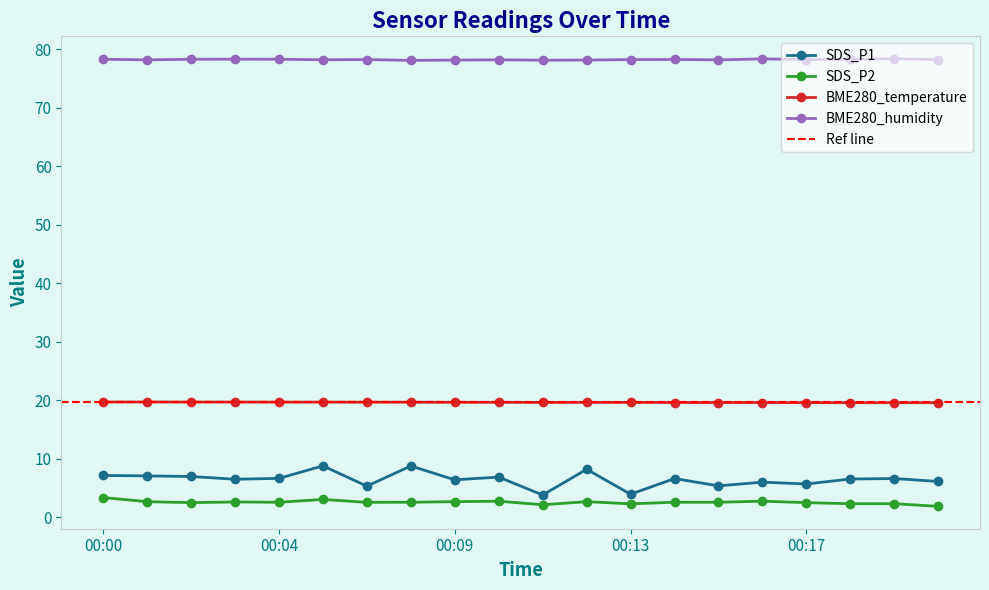

True or false: BME280_humidity and SDS_P1 intersect in this chart.

False